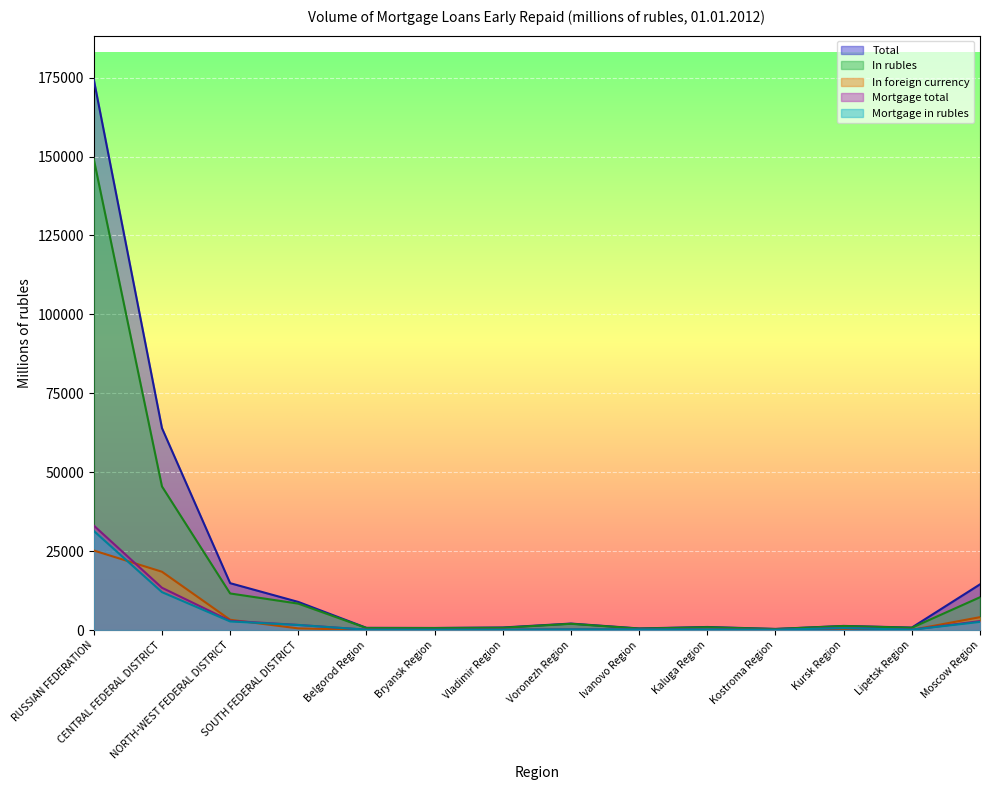

Reading left to right, what are all the values shown in this chart?

Total: RUSSIAN FEDERATION=174353	CENTRAL FEDERAL DISTRICT=63977	NORTH-WEST FEDERAL DISTRICT=14860	SOUTH FEDERAL DISTRICT=8912	Belgorod Region=706	Bryansk Region=669	Vladimir Region=821	Voronezh Region=2061	Ivanovo Region=516	Kaluga Region=982	Kostroma Region=359	Kursk Region=1316	Lipetsk Region=796	Moscow Region=14485
In rubles: RUSSIAN FEDERATION=149153	CENTRAL FEDERAL DISTRICT=45500	NORTH-WEST FEDERAL DISTRICT=11599	SOUTH FEDERAL DISTRICT=8377	Belgorod Region=656	Bryansk Region=641	Vladimir Region=739	Voronezh Region=1984	Ivanovo Region=469	Kaluga Region=895	Kostroma Region=332	Kursk Region=1284	Lipetsk Region=737	Moscow Region=10399
In foreign currency: RUSSIAN FEDERATION=25200	CENTRAL FEDERAL DISTRICT=18477	NORTH-WEST FEDERAL DISTRICT=3261	SOUTH FEDERAL DISTRICT=535	Belgorod Region=50	Bryansk Region=28	Vladimir Region=82	Voronezh Region=77	Ivanovo Region=47	Kaluga Region=87	Kostroma Region=27	Kursk Region=32	Lipetsk Region=59	Moscow Region=4086
Mortgage total: RUSSIAN FEDERATION=33100	CENTRAL FEDERAL DISTRICT=13404	NORTH-WEST FEDERAL DISTRICT=2928	SOUTH FEDERAL DISTRICT=1627	Belgorod Region=118	Bryansk Region=106	Vladimir Region=117	Voronezh Region=231	Ivanovo Region=196	Kaluga Region=167	Kostroma Region=90	Kursk Region=629	Lipetsk Region=120	Moscow Region=2839
Mortgage in rubles: RUSSIAN FEDERATION=31395	CENTRAL FEDERAL DISTRICT=12018	NORTH-WEST FEDERAL DISTRICT=2735	SOUTH FEDERAL DISTRICT=1614	Belgorod Region=117	Bryansk Region=104	Vladimir Region=117	Voronezh Region=229	Ivanovo Region=193	Kaluga Region=163	Kostroma Region=88	Kursk Region=629	Lipetsk Region=120	Moscow Region=2593